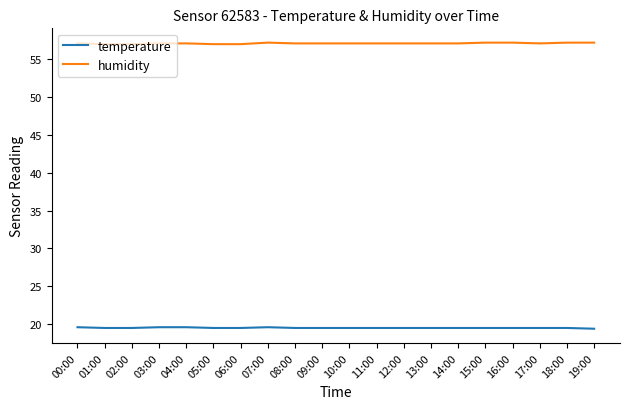

Does the chart display data point markers on the line(s)?

No